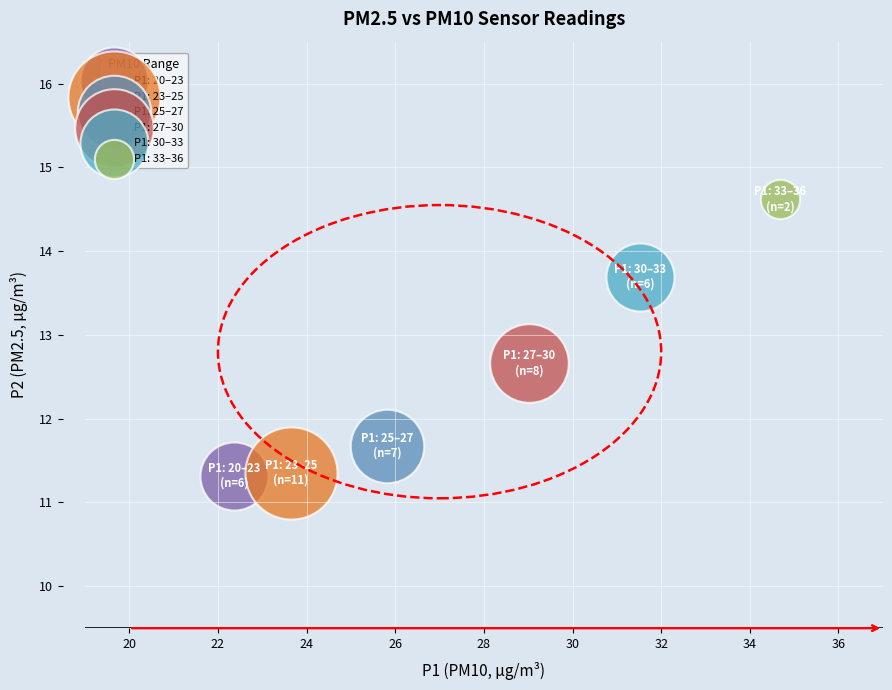

What are all the series names shown in the legend?

P1: 20–23, P1: 23–25, P1: 25–27, P1: 27–30, P1: 30–33, P1: 33–36